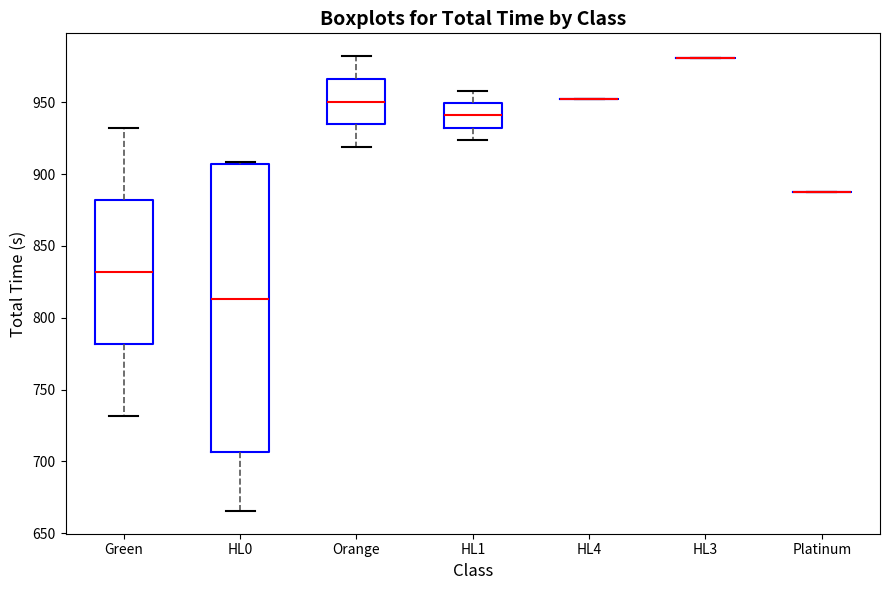

Reading left to right, transcribe this box plot: for each box, give where its median line is, the range the box spans, and where its two whiskers end, as read against the y-axis. The values are not printed on the chart, so give them approximately, as read against the axis.

Green: median 830, box 780 to 880, whiskers 730 to 930
HL0: median 815, box 705 to 905, whiskers 665 to 910
Orange: median 950, box 935 to 965, whiskers 920 to 980
HL1: median 940, box 930 to 950, whiskers 925 to 960
HL4: box collapsed to a line at 950, whiskers 950 to 950
HL3: box collapsed to a line at 980, whiskers 980 to 980
Platinum: box collapsed to a line at 890, whiskers 890 to 890